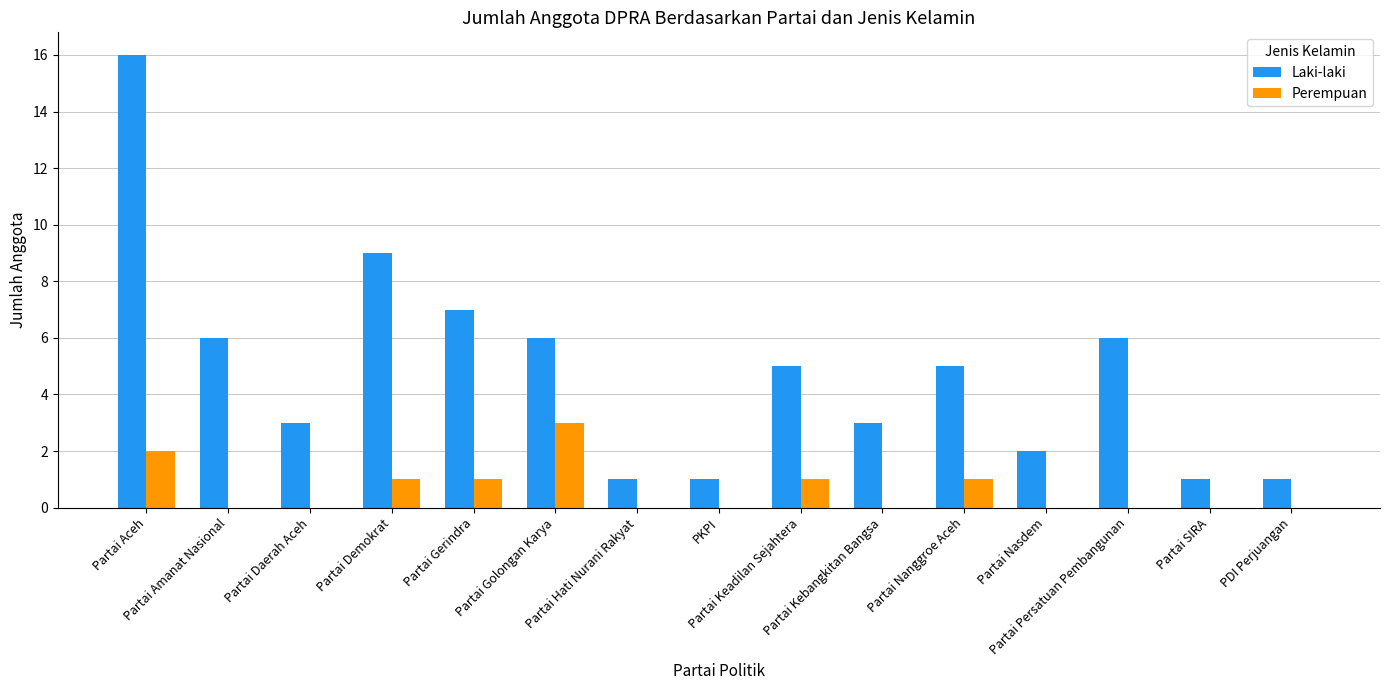

Which series has the largest total across all categories?

Laki-laki